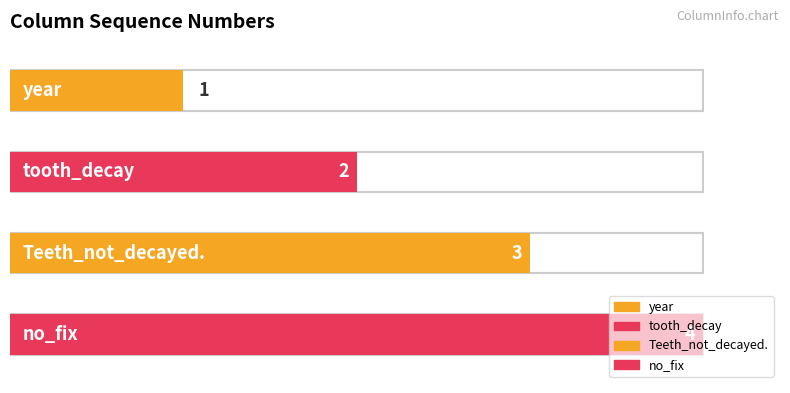

What position from the right is tooth_decay?

3